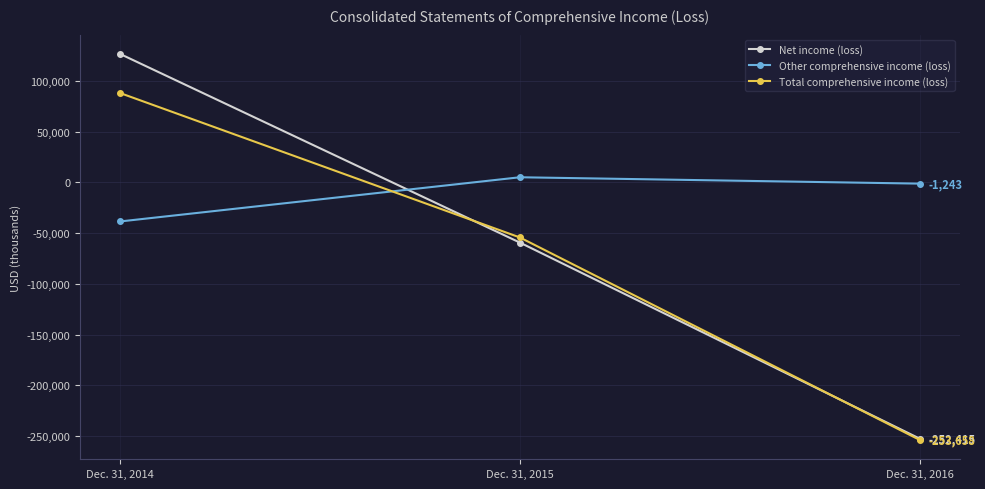

What is the approximate value of Other comprehensive income (loss) at Dec. 31, 2015, to the nearest 50?

5050